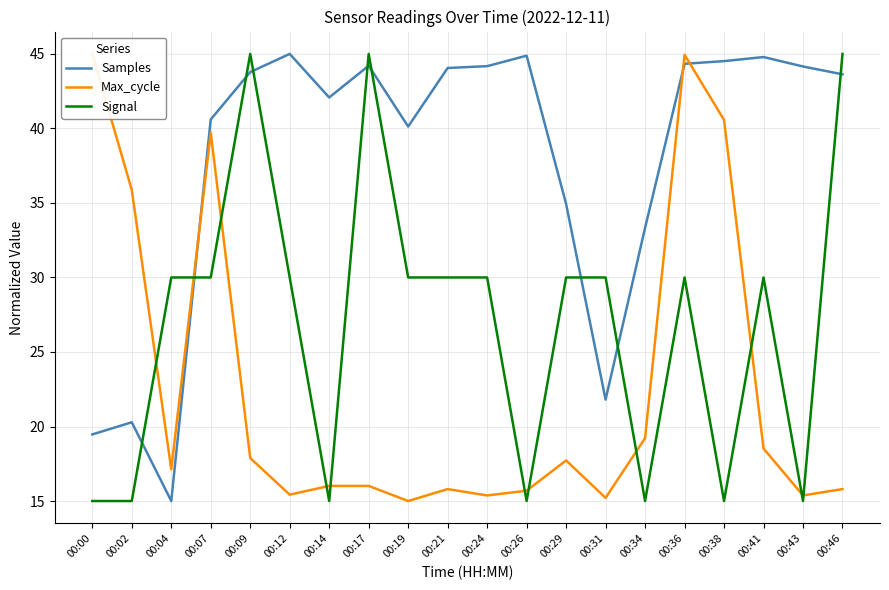

Where do Max_cycle and Samples first cross each other?

00:04 and 00:07